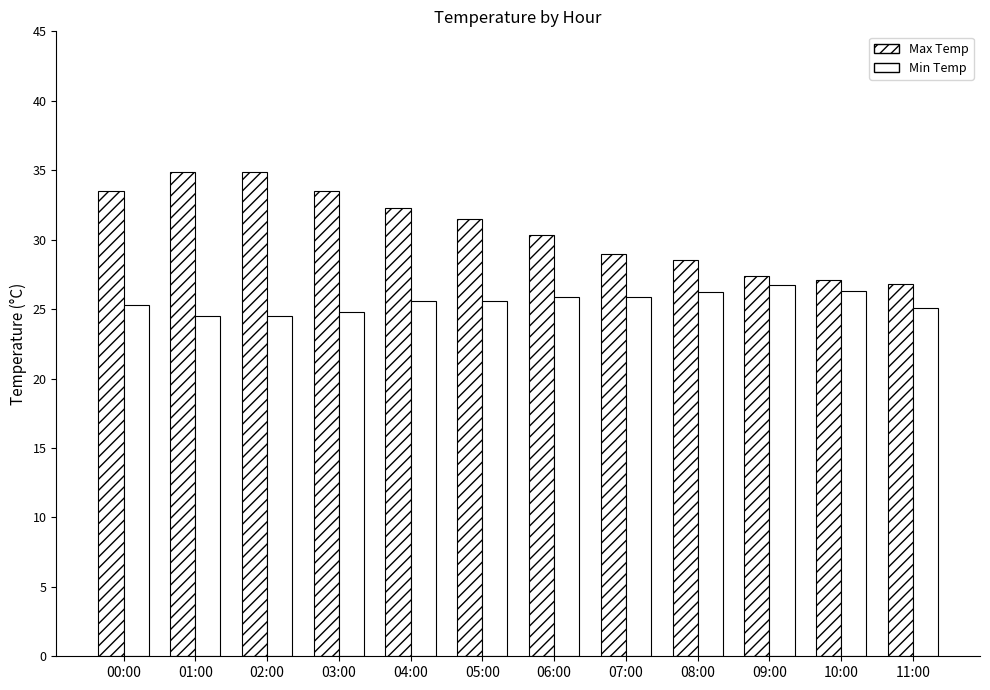

What is the average value of the Max Temp series?

30.8